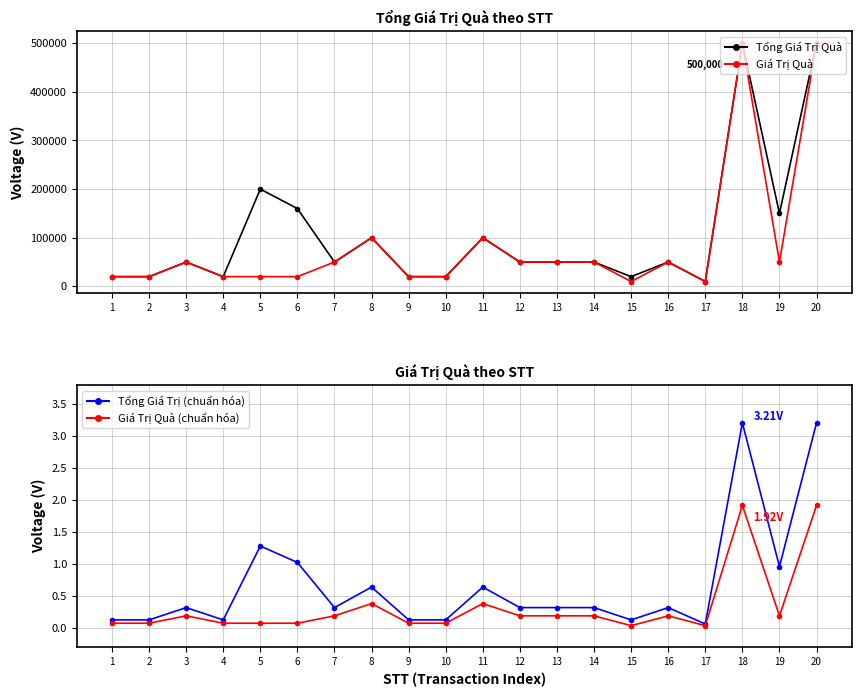

True or false: Giá Trị Quà (chuẩn hóa) has a value of 0.4 at 8.

True